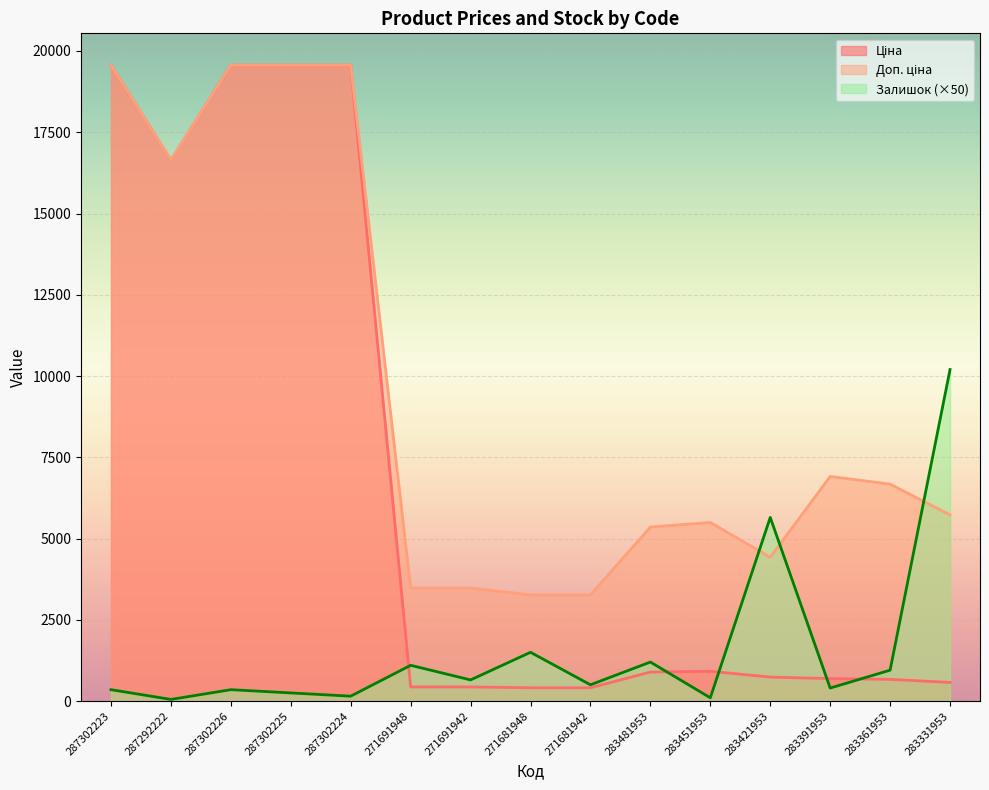

Reading right to left, extract all data points from this chart.

Ціна: 283331953=572.7	283361953=667.4	283391953=691.0	283421953=737.2	283451953=915.8	283481953=892.2	271681942=408.2	271681948=408.2	271691942=434.3	271691948=434.3	287302224=19564.9	287302225=19564.9	287302226=19564.9	287292222=16636.8	287302223=19564.9
Доп. ціна: 283331953=5727.0	283361953=6673.6	283391953=6910.3	283421953=4423.0	283451953=5495.0	283481953=5353.1	271681942=3265.8	271681948=3265.8	271691942=3474.1	271691948=3474.1	287302224=19564.9	287302225=19564.9	287302226=19564.9	287292222=16636.8	287302223=19564.9
Залишок: 283331953=10200.0	283361953=950.0	283391953=400.0	283421953=5650.0	283451953=100.0	283481953=1200.0	271681942=500.0	271681948=1500.0	271691942=650.0	271691948=1100.0	287302224=150.0	287302225=250.0	287302226=350.0	287292222=50.0	287302223=350.0